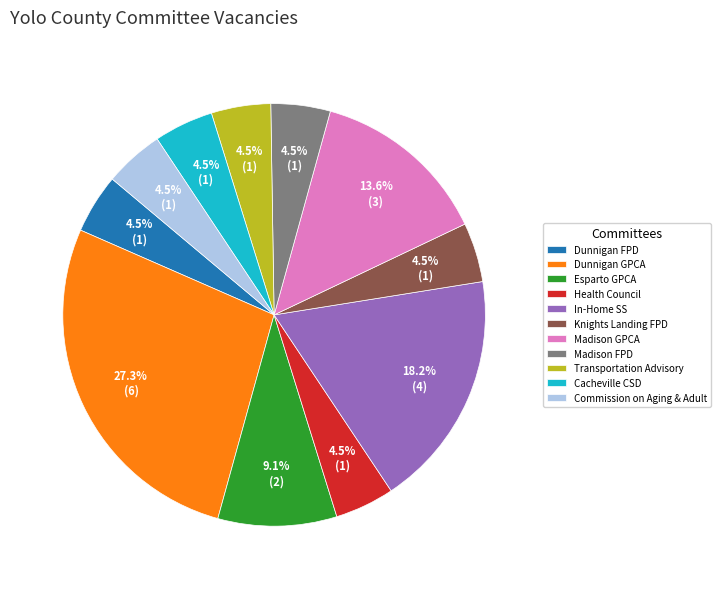

Does Esparto GPCA represent more than half of the total?

No